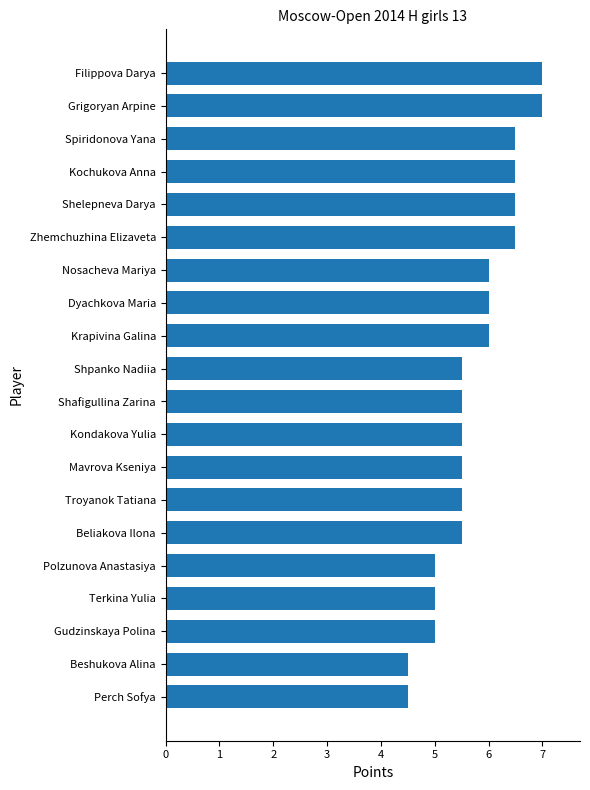

Between Kondakova Yulia and Dyachkova Maria, which is larger?

Dyachkova Maria